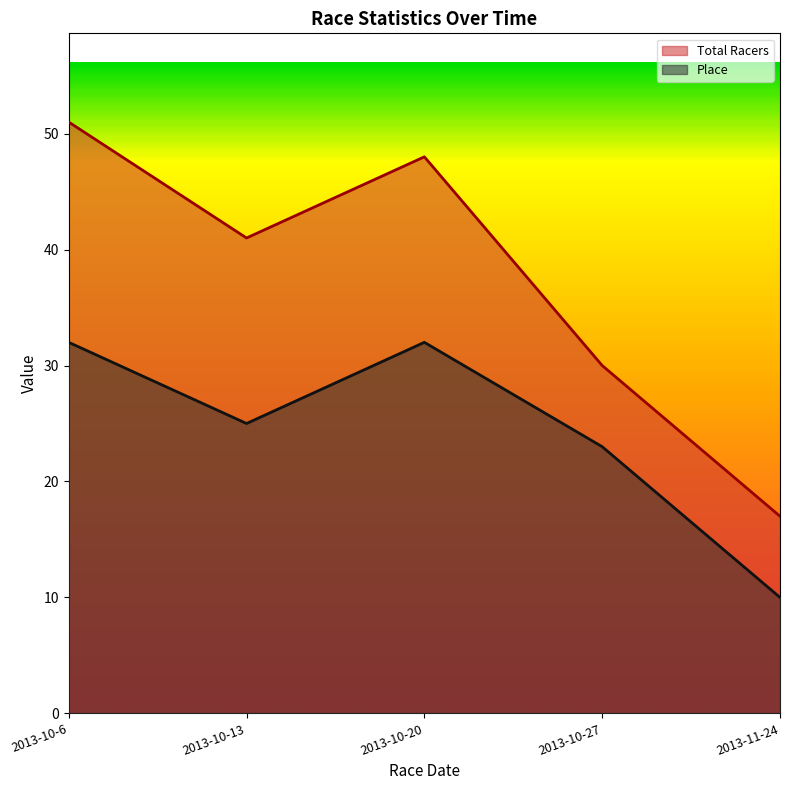

How many interior local valleys does the Total Racers series have?

1